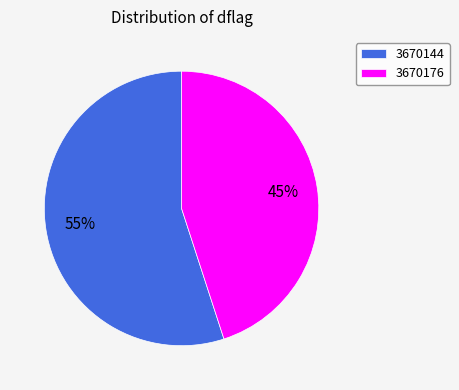

Which slice represents more than half of the pie?

3670144